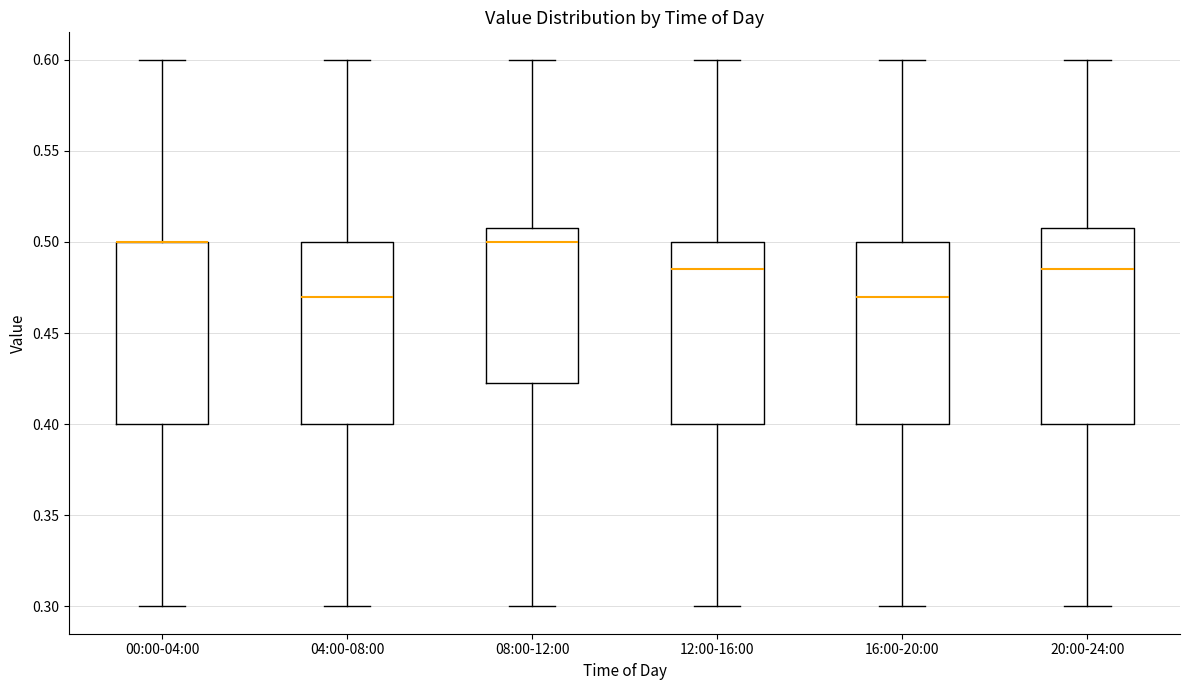

Where is the upper edge of the box for 00:00-04:00 on the y-axis? The values are not printed on the chart, so give them approximately, as read against the axis.

0.500